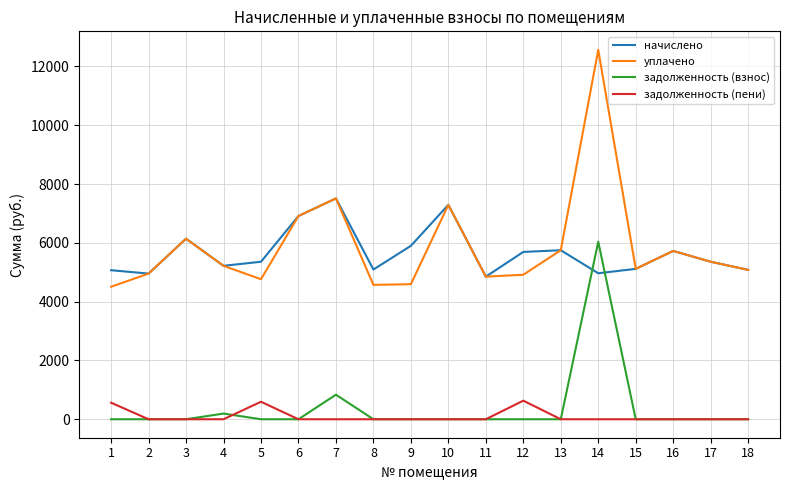

True or false: задолженность (пени) and начислено intersect in this chart.

False